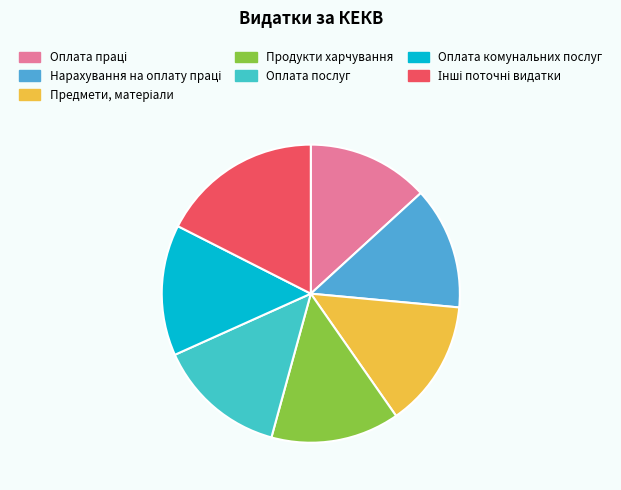

Combined, what portion of the pie is Предмети, матеріали and Нарахування на оплату праці?

27.1%